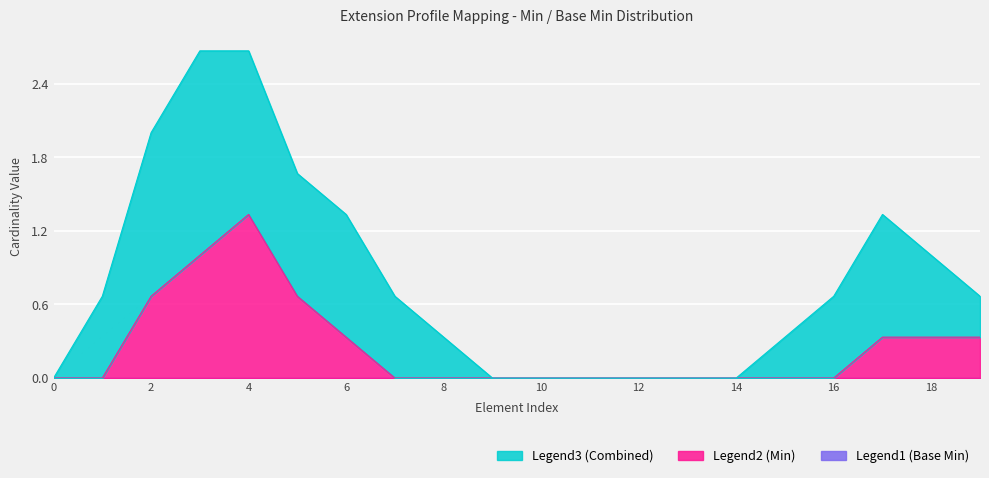

Which series has the largest total across all categories?

Legend3 (Combined)